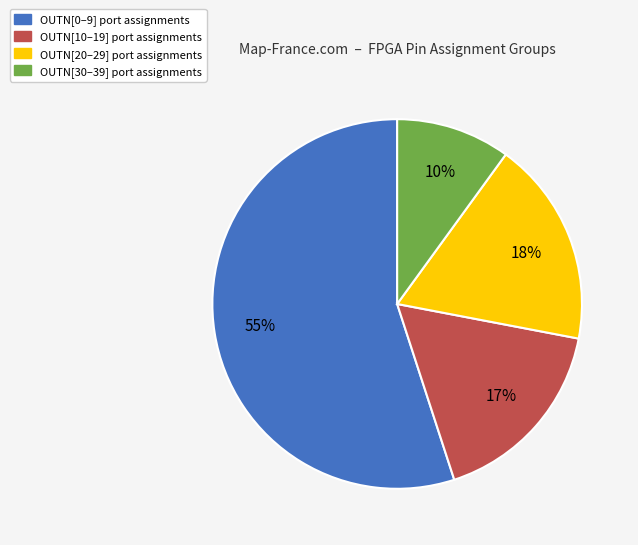

To the nearest percent, what is the difference between the largest and smallest slice percentages?

45%